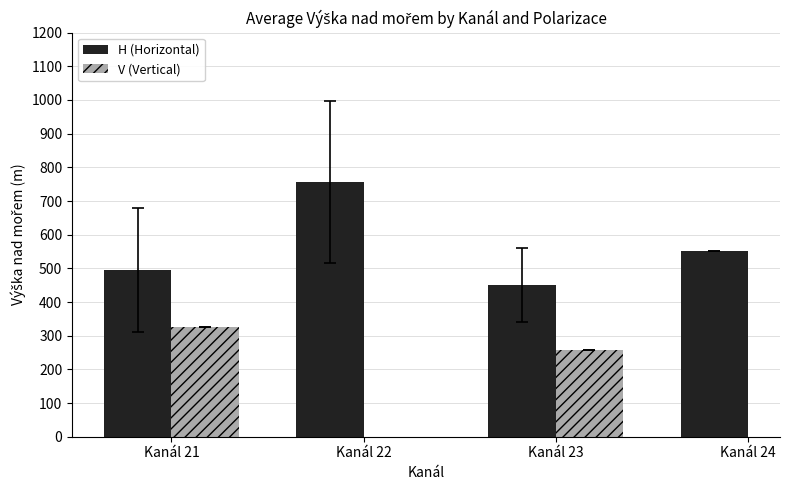

How many values in the H (Horizontal) series are below 553?

2